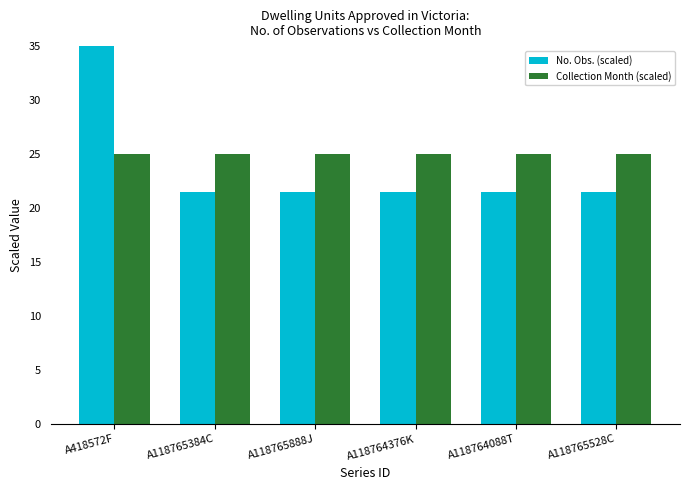

Rank the series at A118764088T from highest to lowest value.

Collection Month (scaled), No. Obs. (scaled)